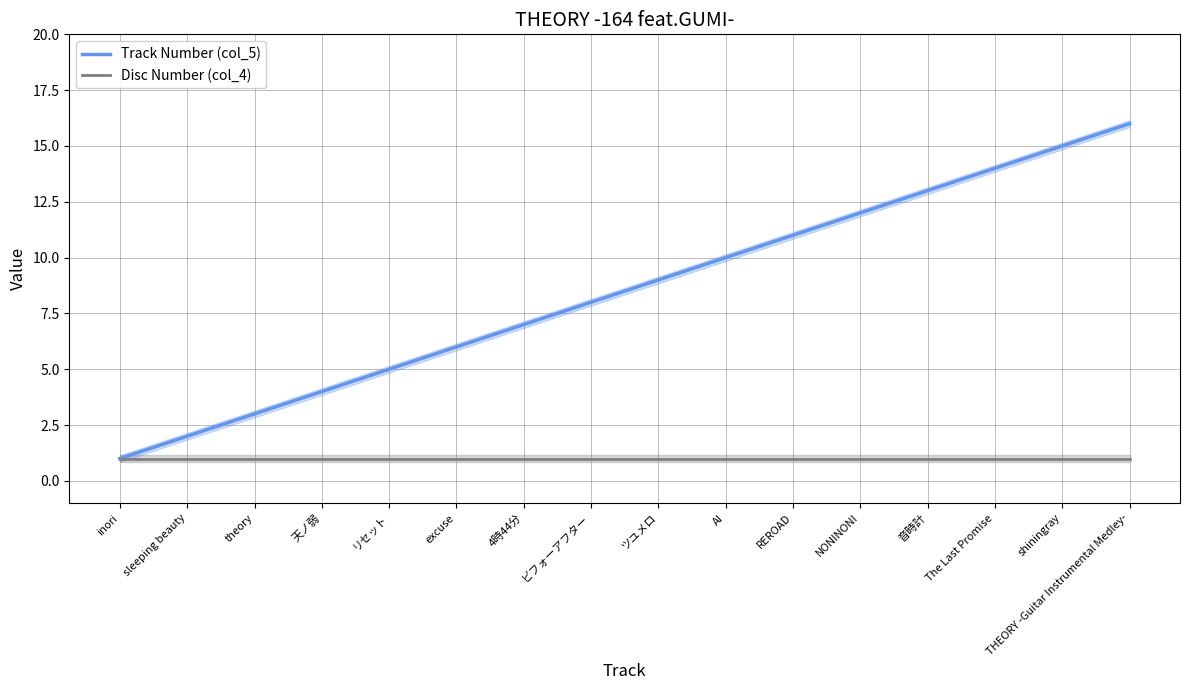

What is the sum of all Disc Number (col_4) values?

16